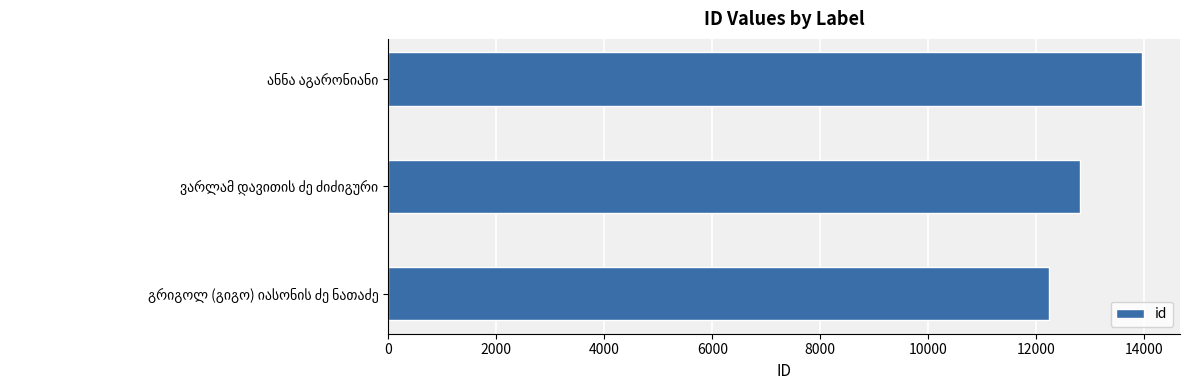

What is the difference between the maximum and second lowest values?

1155